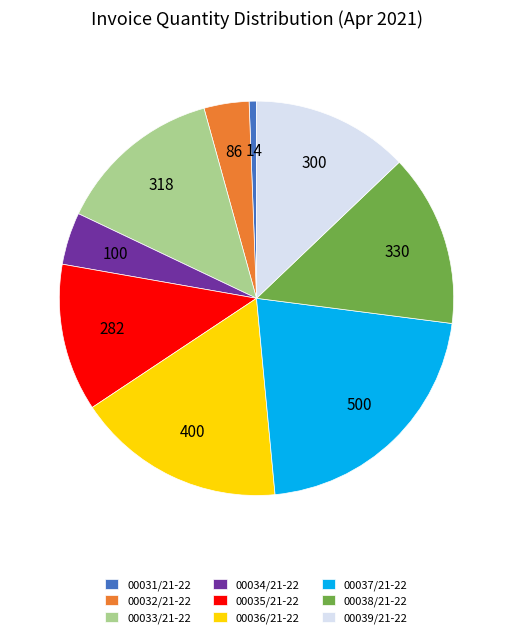

Is 00032/21-22 the majority of the pie?

No